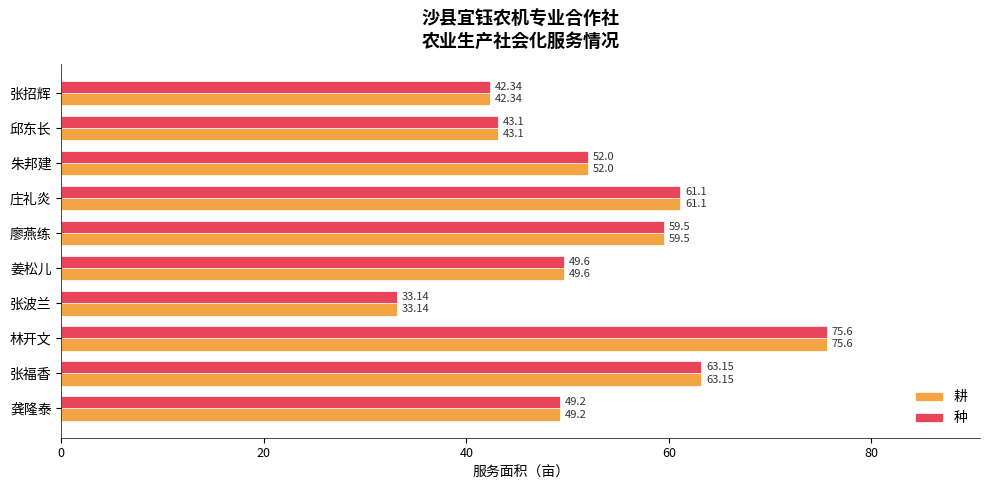

What is the difference between the 种 values at 廖燕练 and 张波兰?

26.4